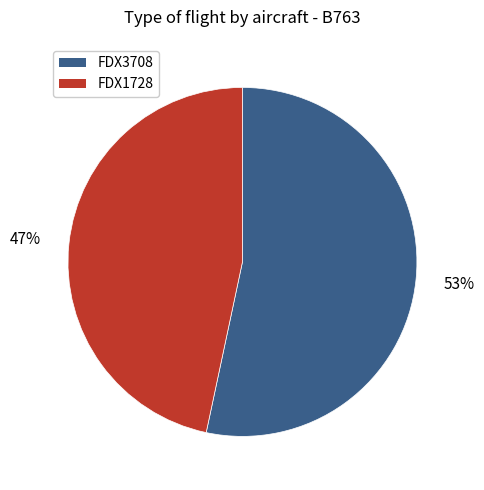

To the nearest percent, what portion does FDX1728 represent?

47%